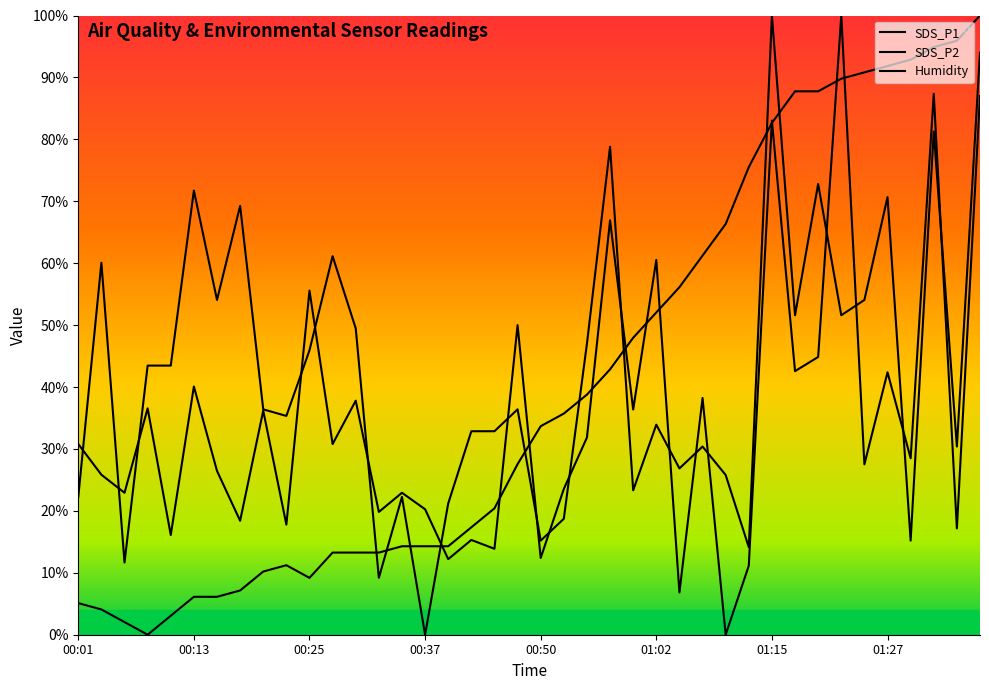

What is the value of the SDS_P2 point at the 1st from the left?

22.3